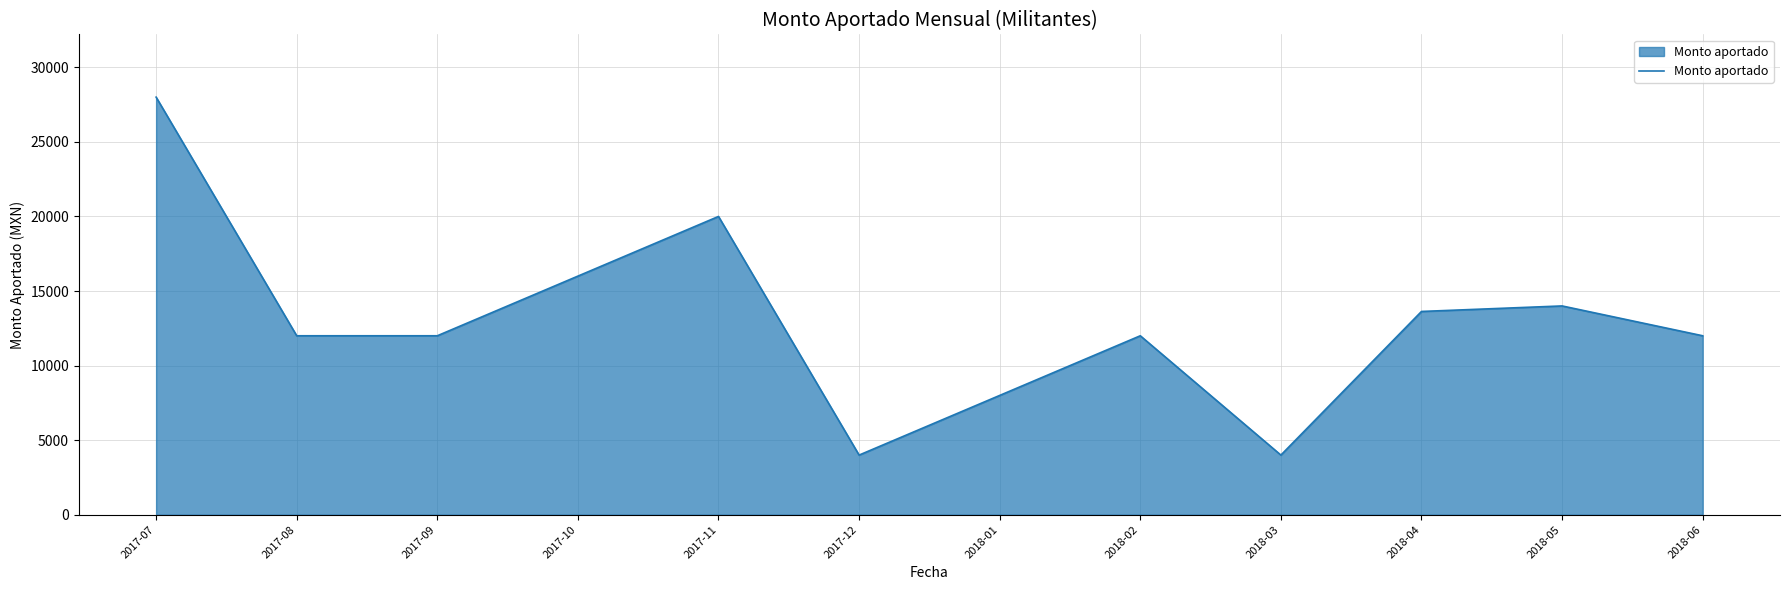

What is the minimum value shown in the chart?

4000